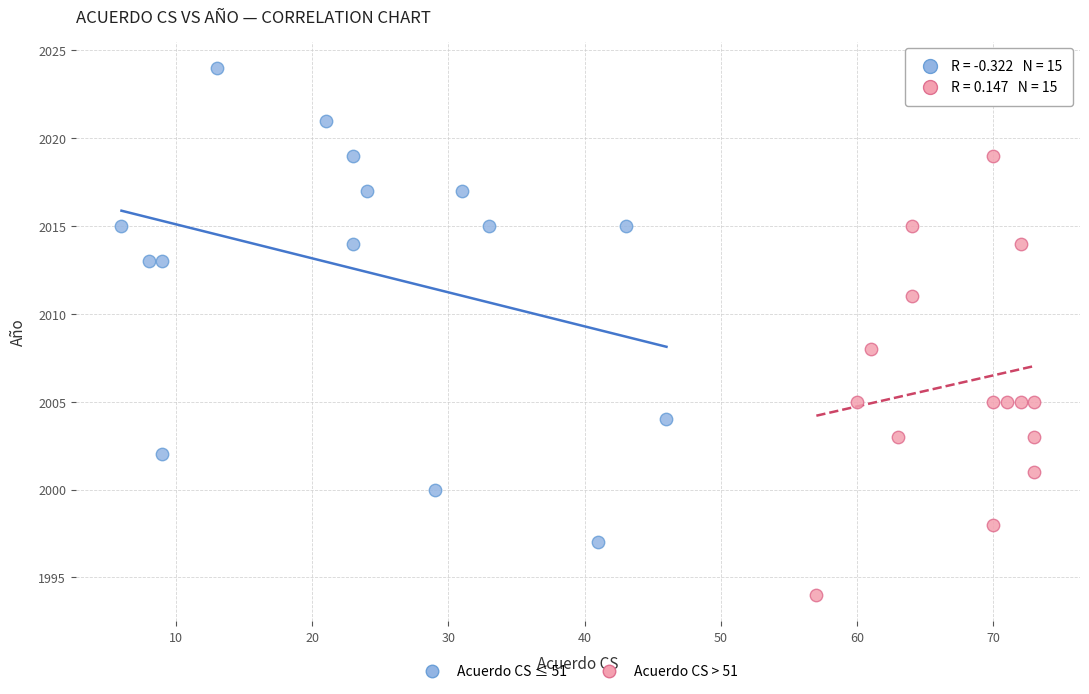

Which series contains the lowest Y value?

Acuerdo CS > 51